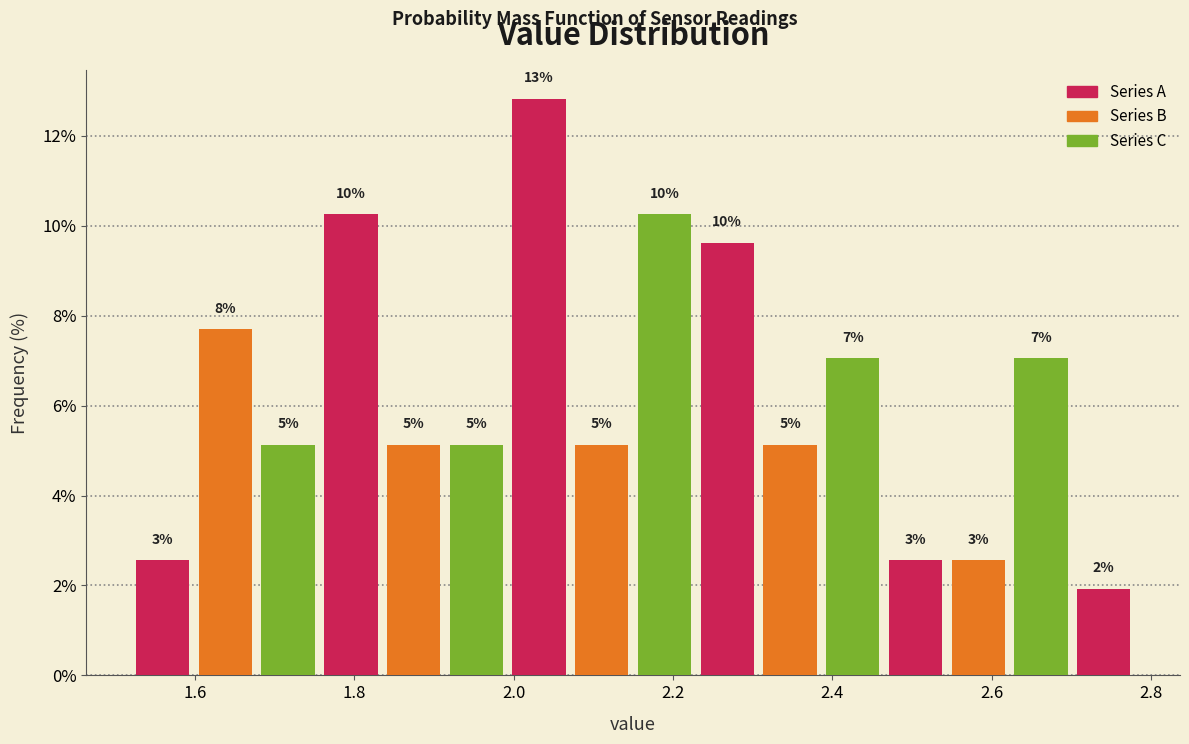

Around what value on the x-axis is the tallest bar? Give the approximate position of its centre, as read against the axis.

2.04